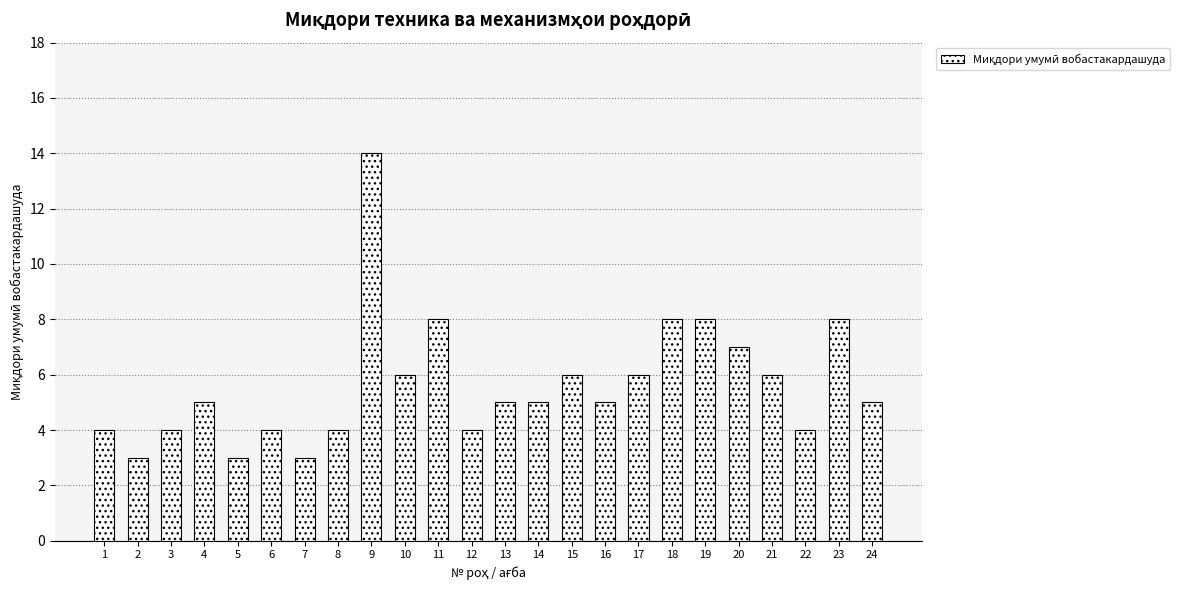

Reading left to right, transcribe all the data shown in this chart.

4	3	4	5	3	4	3	4	14	6	8	4	5	5	6	5	6	8	8	7	6	4	8	5